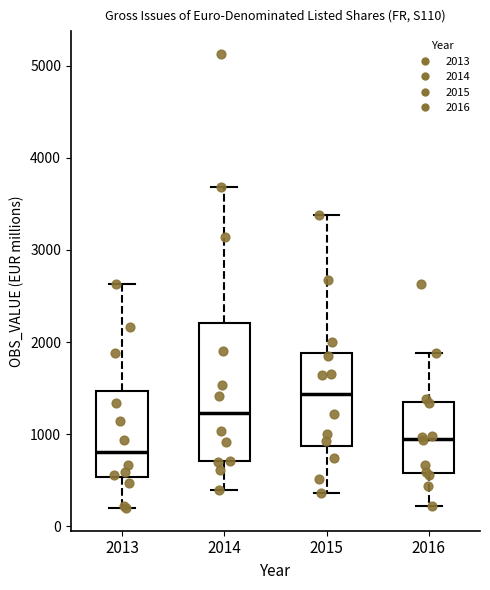

Where does the upper whisker of the box at x = 2013 end on the y-axis? The values are not printed on the chart, so give them approximately, as read against the axis.

2600